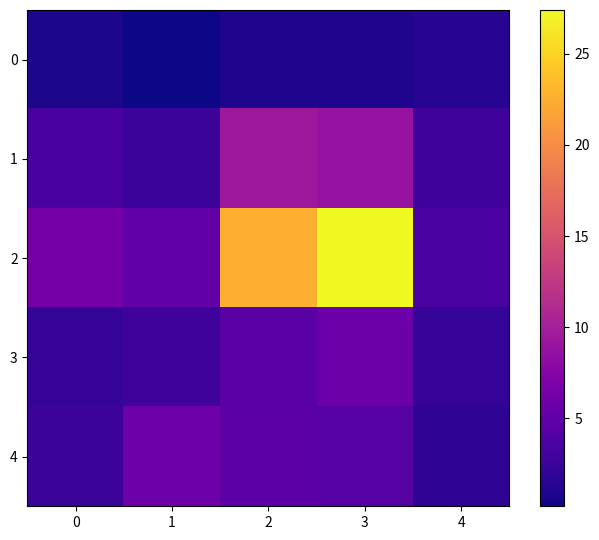

What is the difference between the highest and lowest values at 4?

2.1